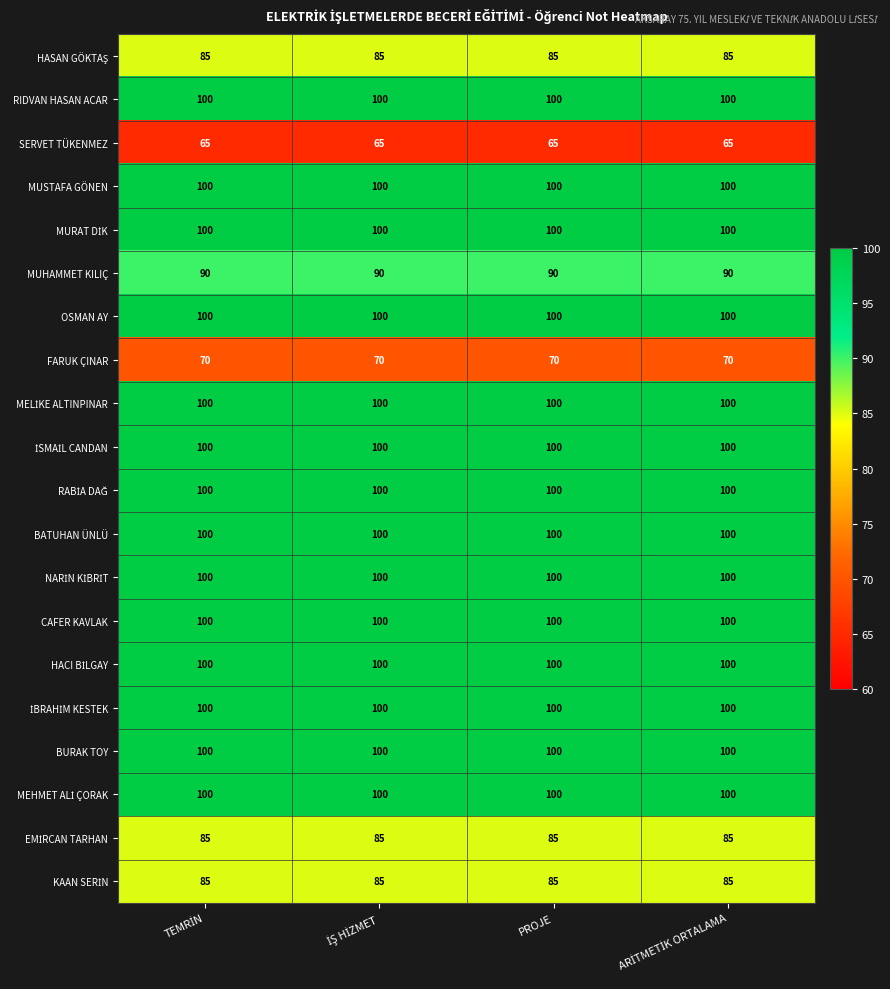

What is the maximum value shown in the chart?

100